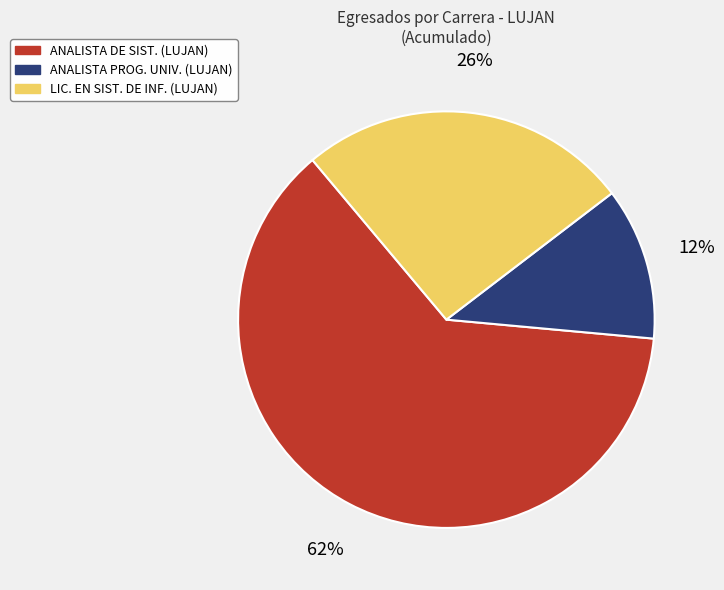

The LIC. EN SIST. DE INF. (LUJAN) slice represents 38% of the pie. True or false?

False